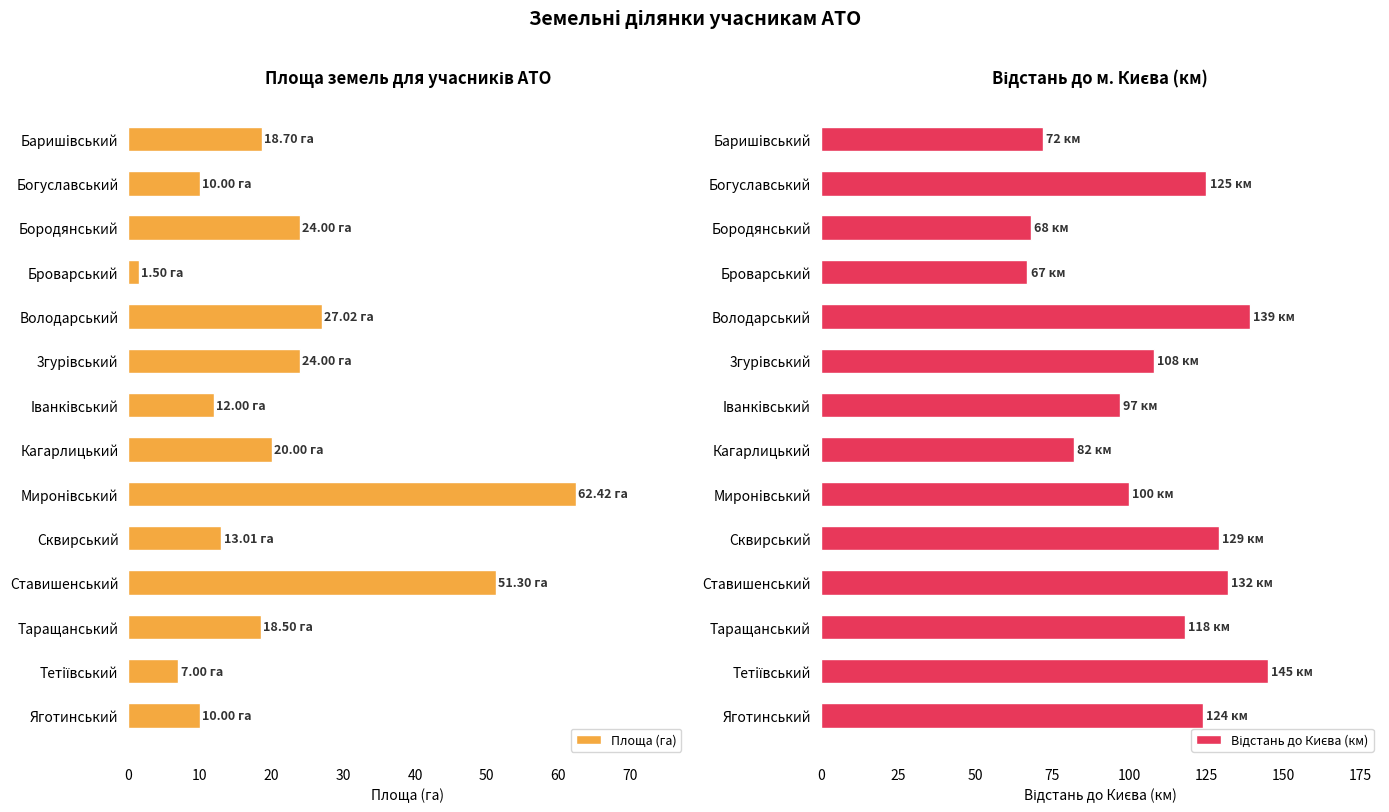

What are all the series names shown in the legend?

Площа (га), Відстань до Києва (км)